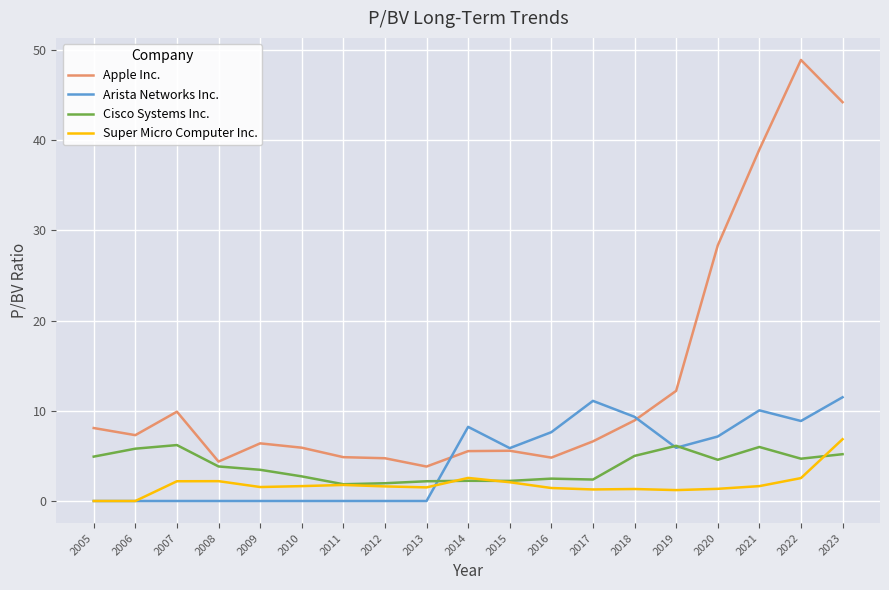

Which series has the largest range (max minus min)?

Apple Inc.